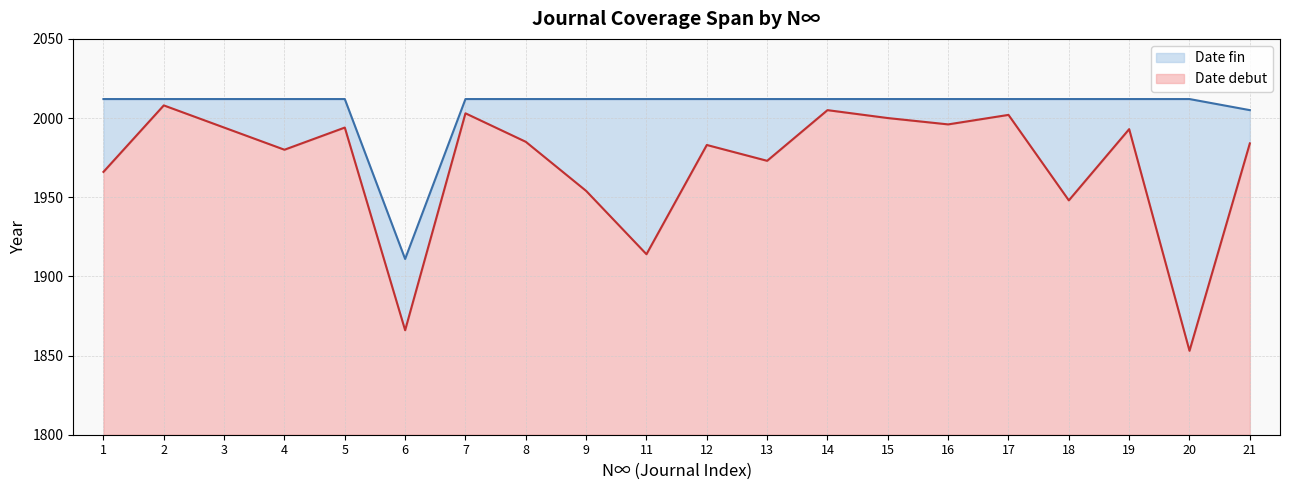

Which series changed the most between 6 and 17?

Date debut